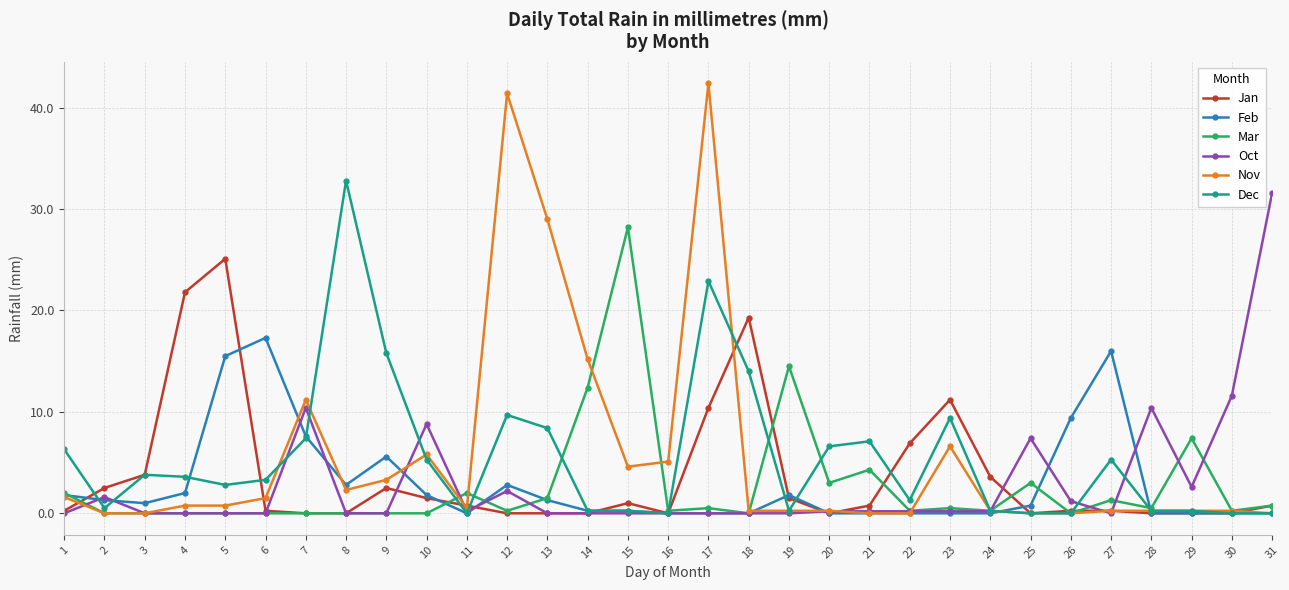

What is the maximum value shown in the chart?

42.4